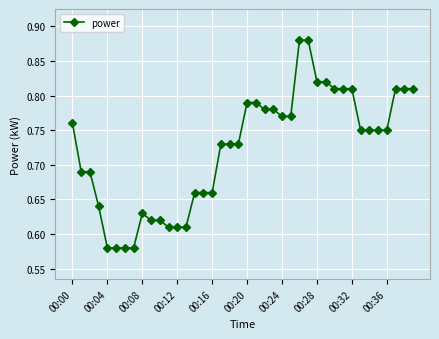

What is the difference between the maximum and minimum values?

0.3